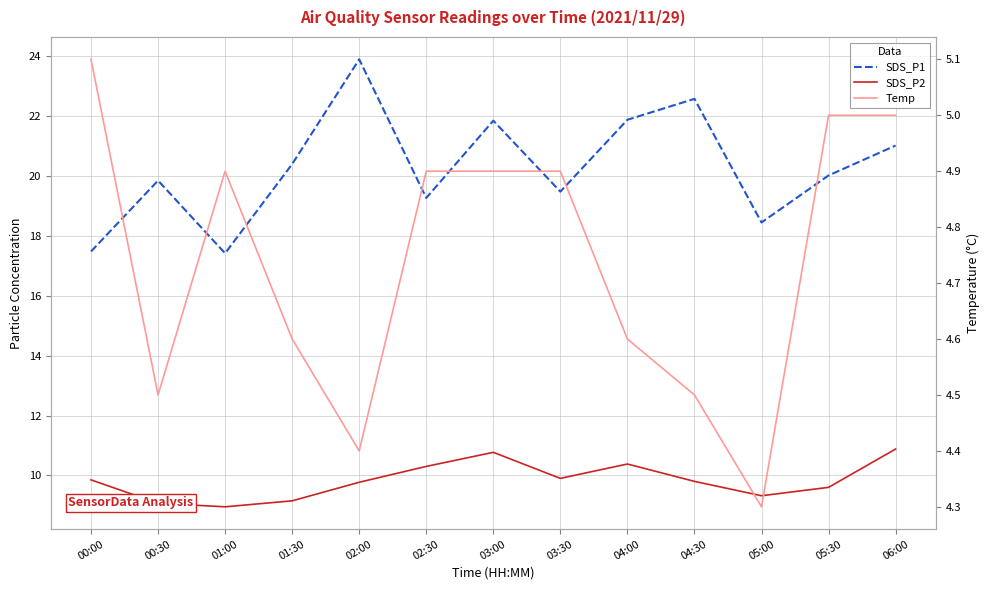

List the series in order of their peak value, lowest first.

Temp, SDS_P2, SDS_P1